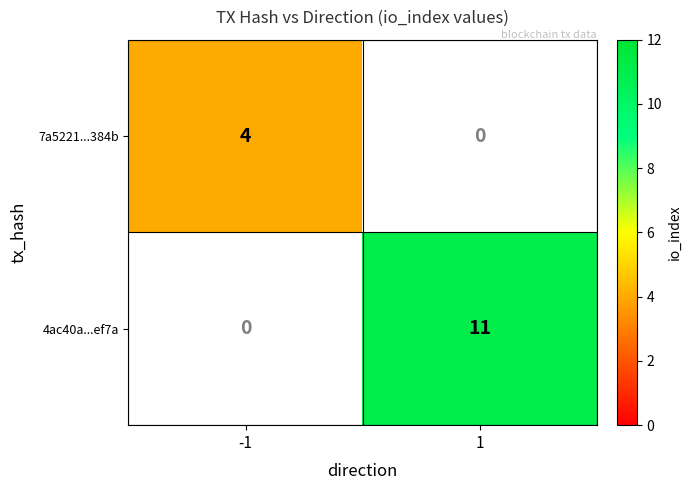

At how many categories does at least one series exceed 10?

1